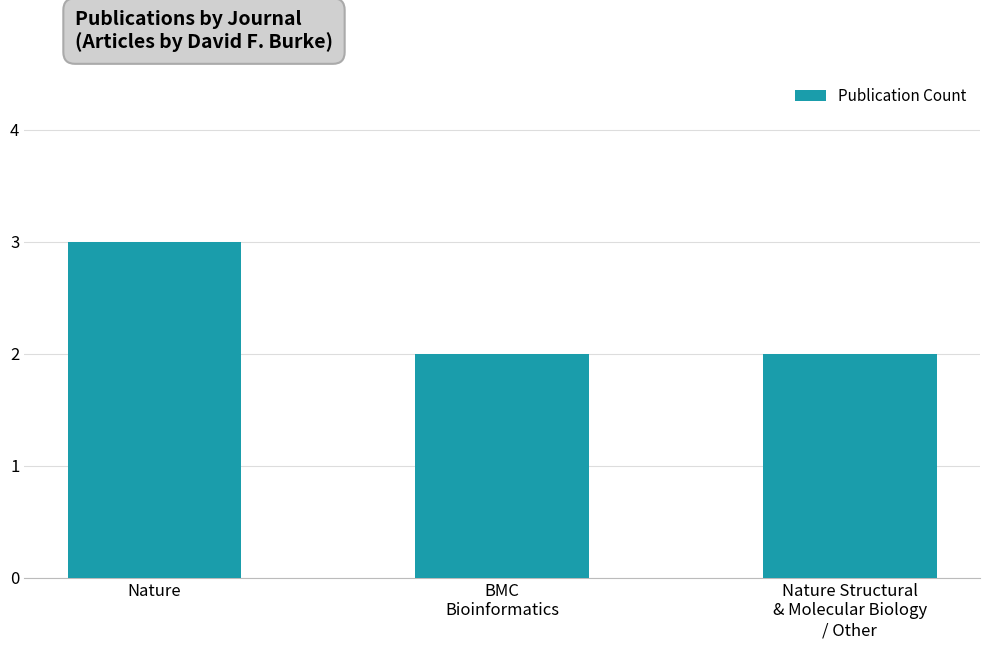

What is the maximum value shown in the chart?

3